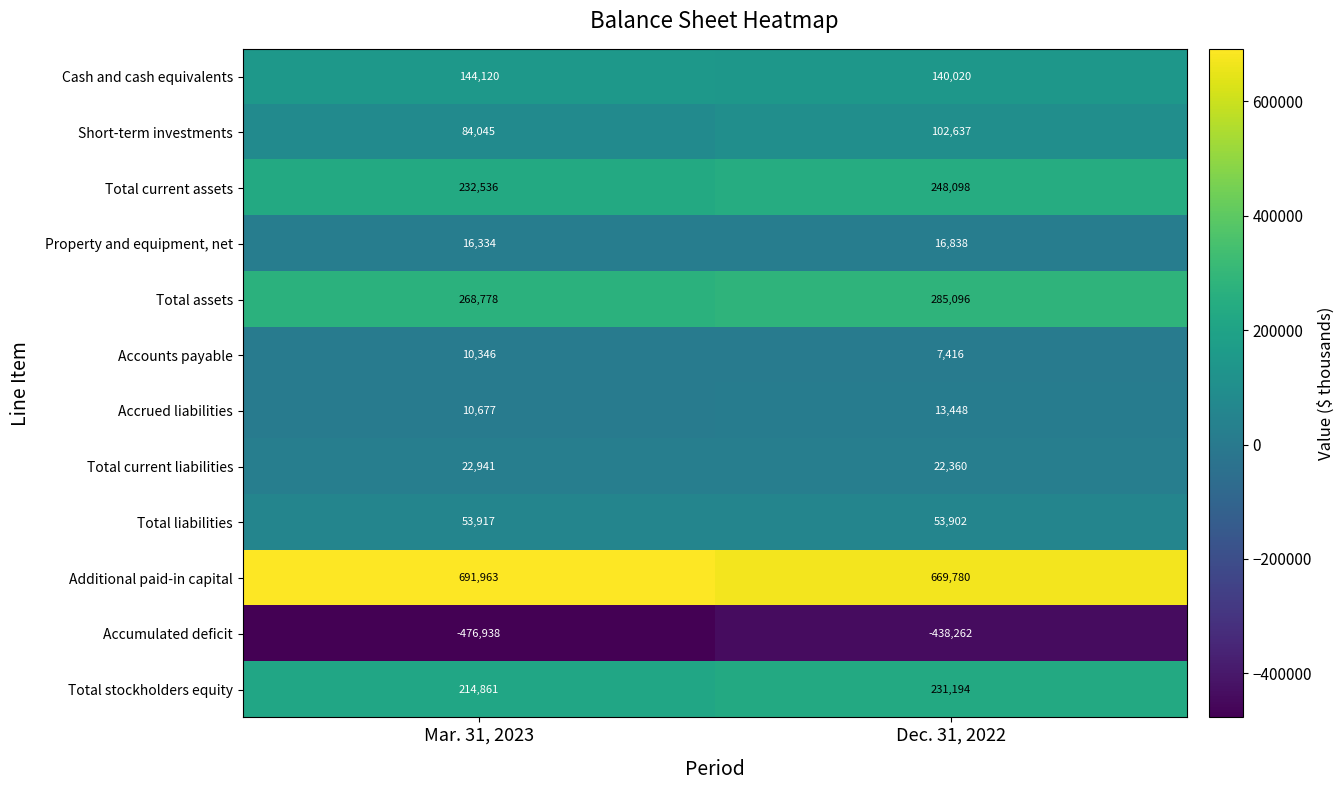

Reading left to right, list all the values displayed in this chart.

Cash and cash equivalents: Mar. 31, 2023=144120	Dec. 31, 2022=140020
Short-term investments: Mar. 31, 2023=84045	Dec. 31, 2022=102637
Total current assets: Mar. 31, 2023=232536	Dec. 31, 2022=248098
Property and equipment, net: Mar. 31, 2023=16334	Dec. 31, 2022=16838
Total assets: Mar. 31, 2023=268778	Dec. 31, 2022=285096
Accounts payable: Mar. 31, 2023=10346	Dec. 31, 2022=7416
Accrued liabilities: Mar. 31, 2023=10677	Dec. 31, 2022=13448
Total current liabilities: Mar. 31, 2023=22941	Dec. 31, 2022=22360
Total liabilities: Mar. 31, 2023=53917	Dec. 31, 2022=53902
Additional paid-in capital: Mar. 31, 2023=691963	Dec. 31, 2022=669780
Accumulated deficit: Mar. 31, 2023=-476938	Dec. 31, 2022=-438262
Total stockholders equity: Mar. 31, 2023=214861	Dec. 31, 2022=231194